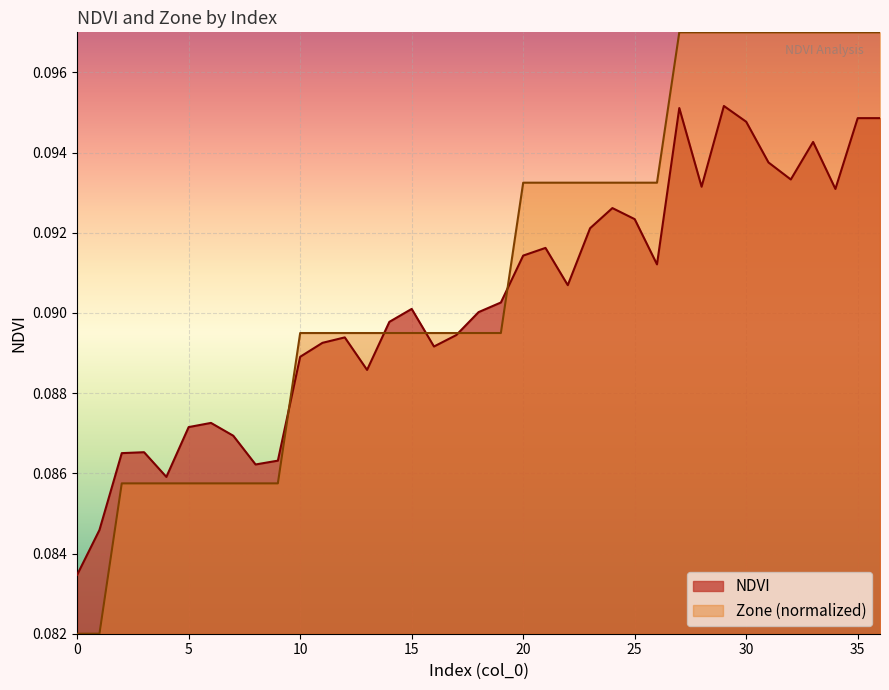

Count the number of data series in this chart.

2